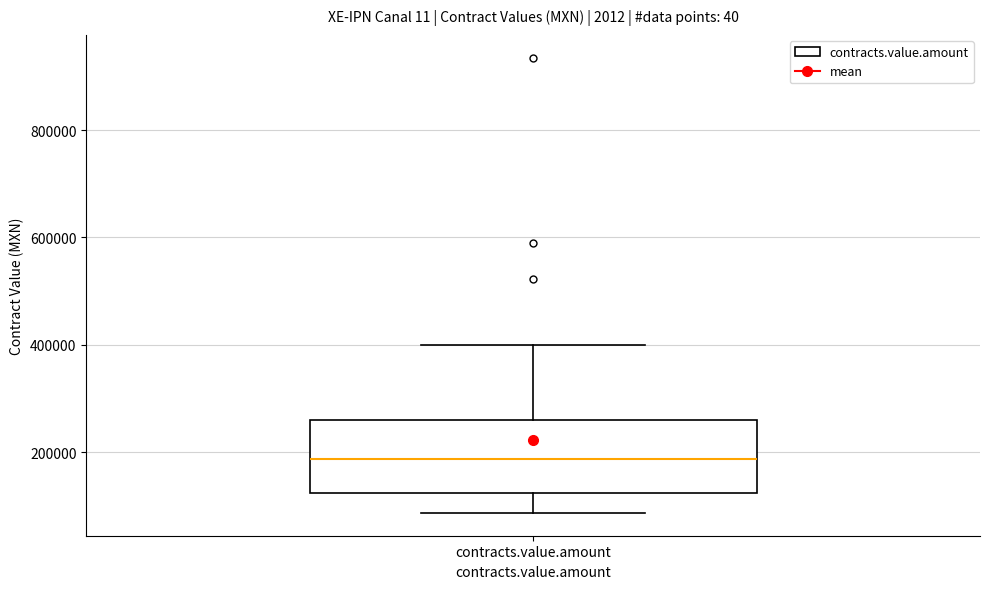

Transcribe this box plot: give where the median line is, the range the box spans, and where the two whiskers end, as read against the y-axis. The values are not printed on the chart, so give them approximately, as read against the axis.

median 180000, box 120000 to 260000, whiskers 80000 to 400000